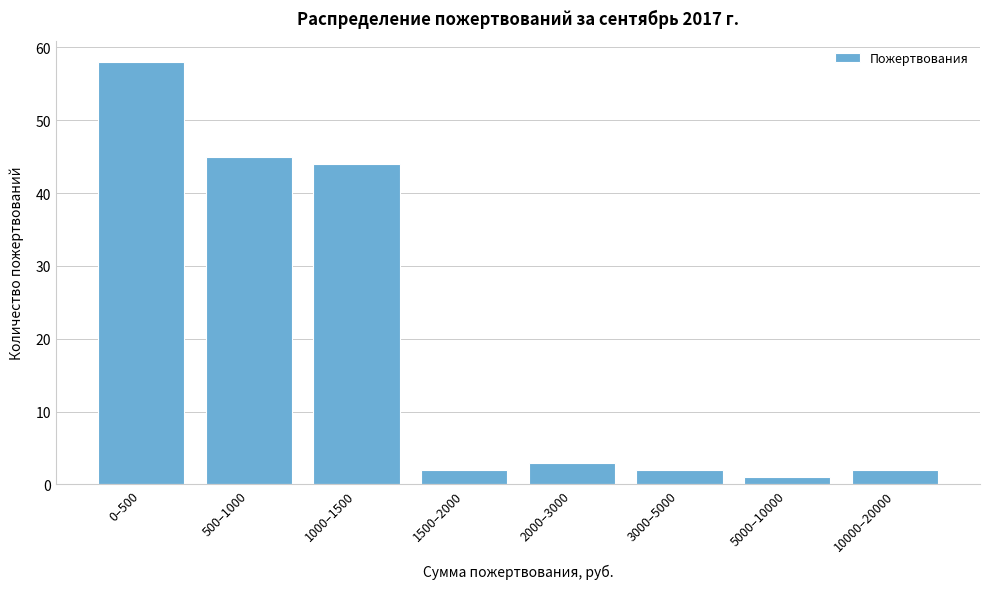

Reading left to right, what are all the values shown in this chart?

58	45	44	2	3	2	1	2